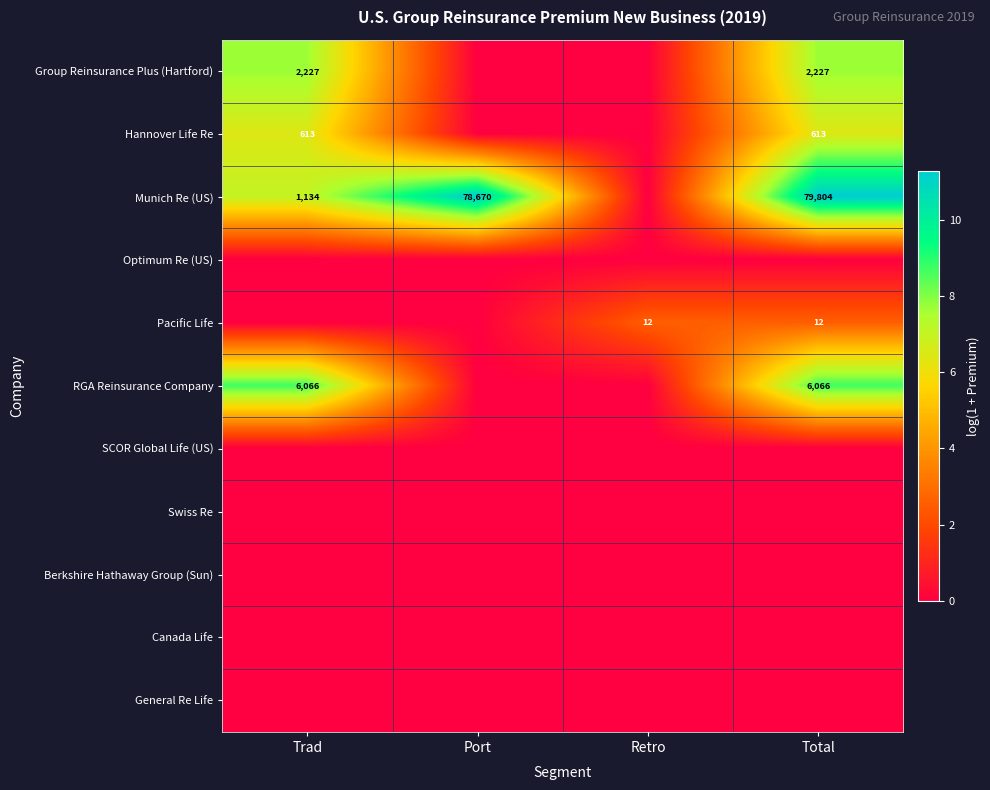

Is it true that Group Reinsurance Plus (Hartford) equals 899 at Total?

False